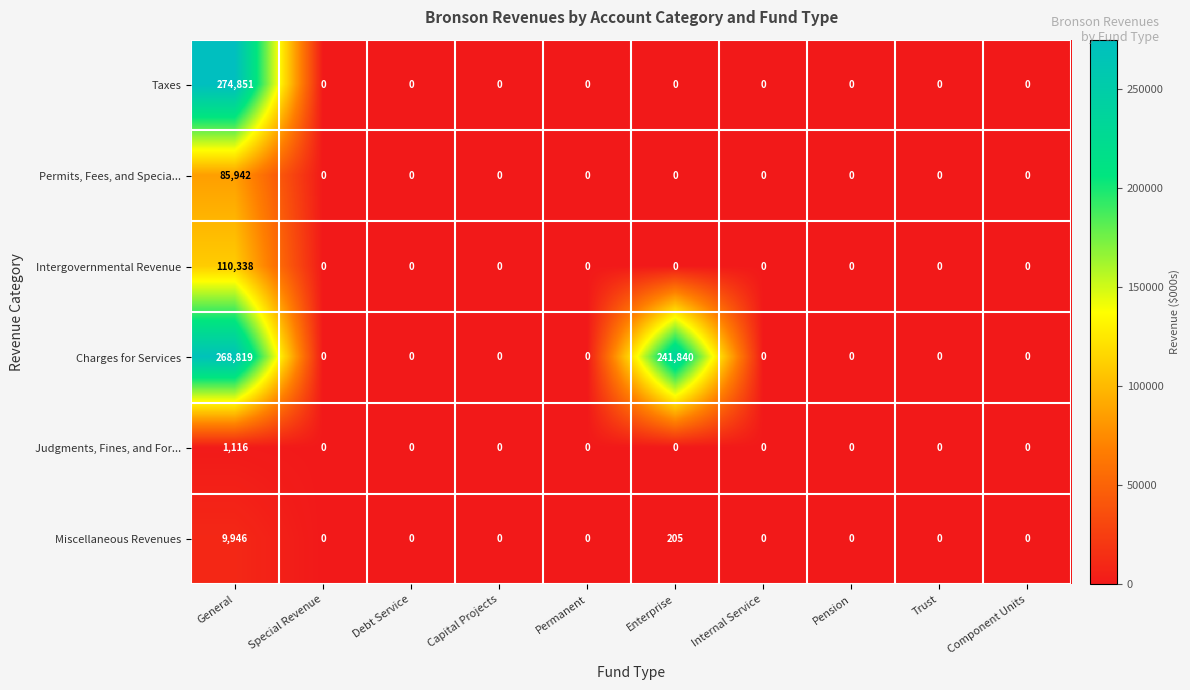

How many values in the Charges for Services series exceed 0?

2